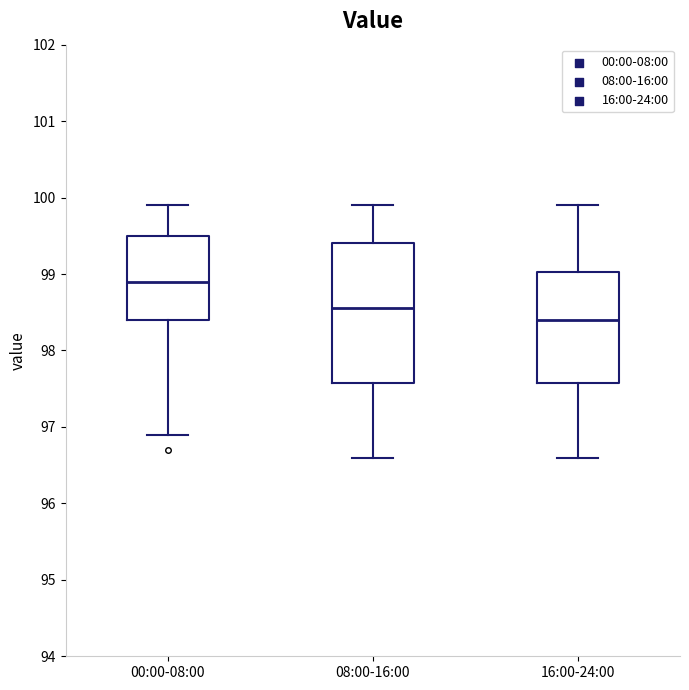

Comparing the boxes themselves (not the whiskers), which one is the tallest?

08:00-16:00